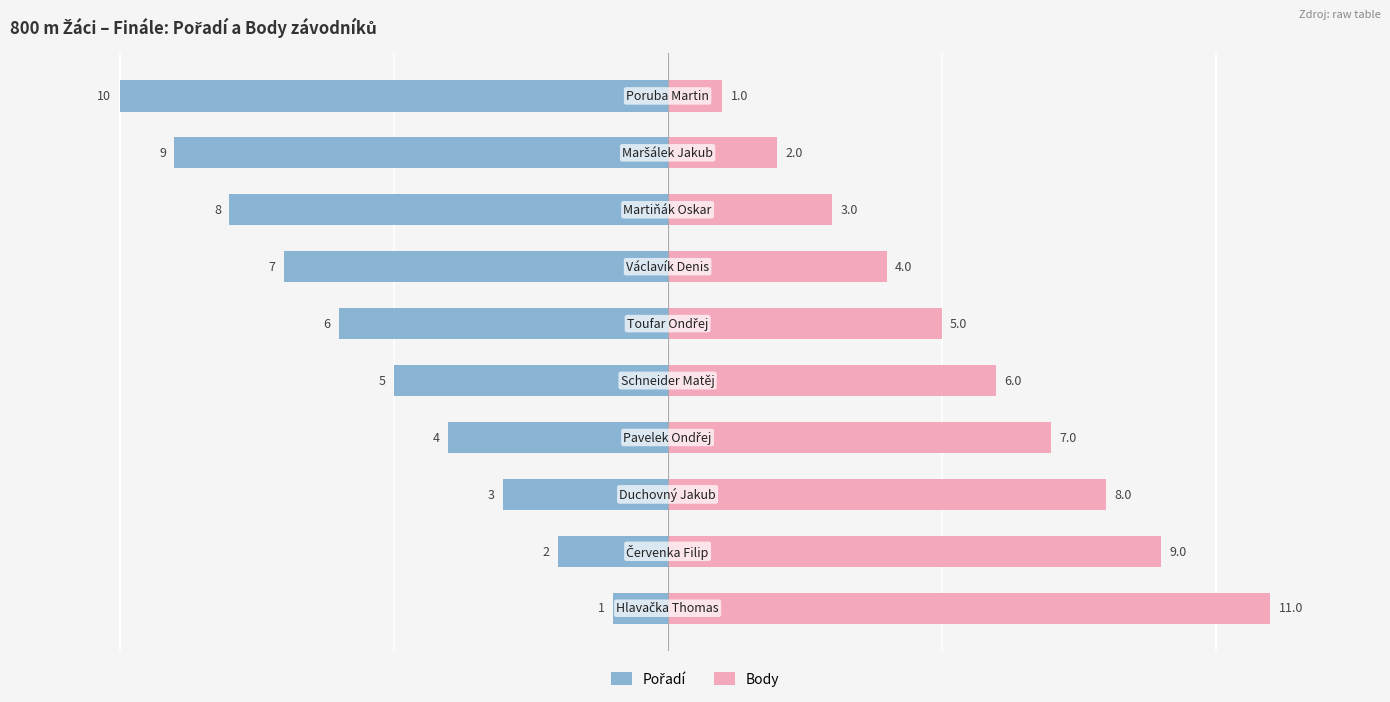

At 2, list the series in order from smallest to largest.

Pořadí, Body